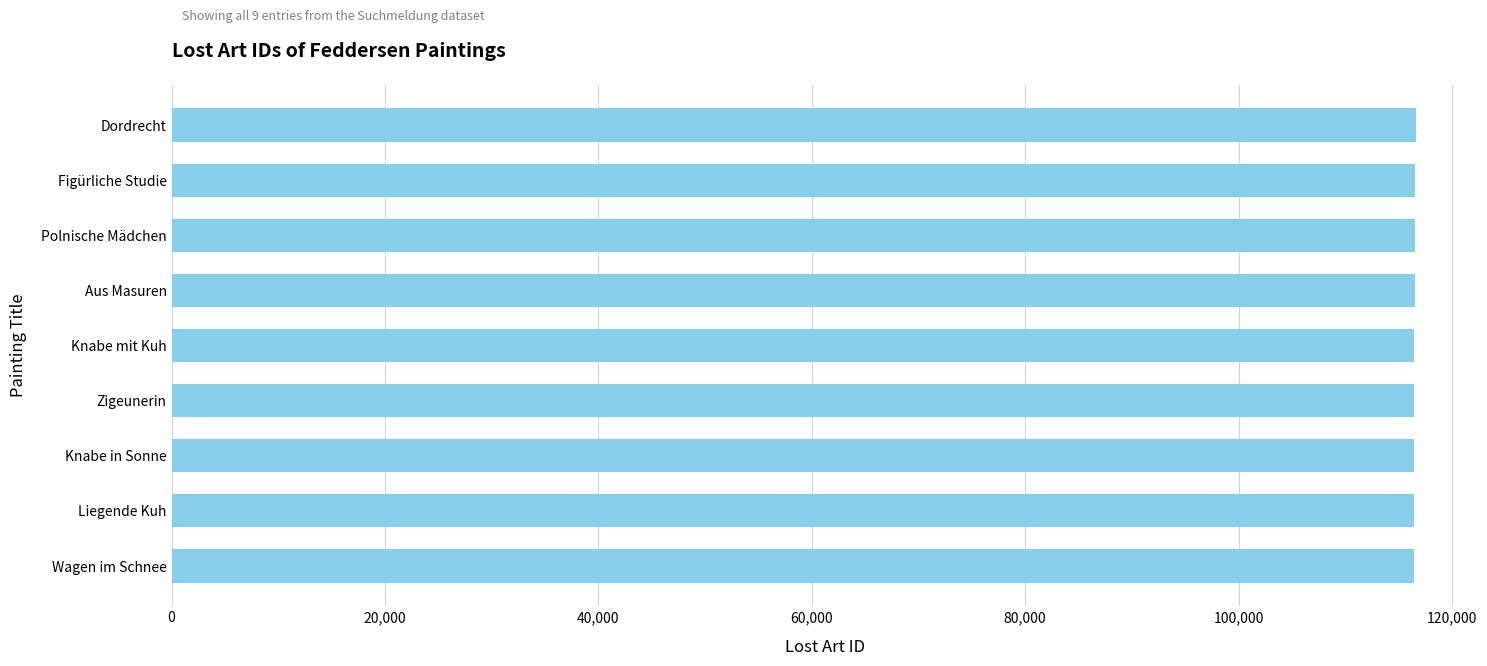

What is the sum of the values at Zigeunerin and Polnische Mädchen?

232994